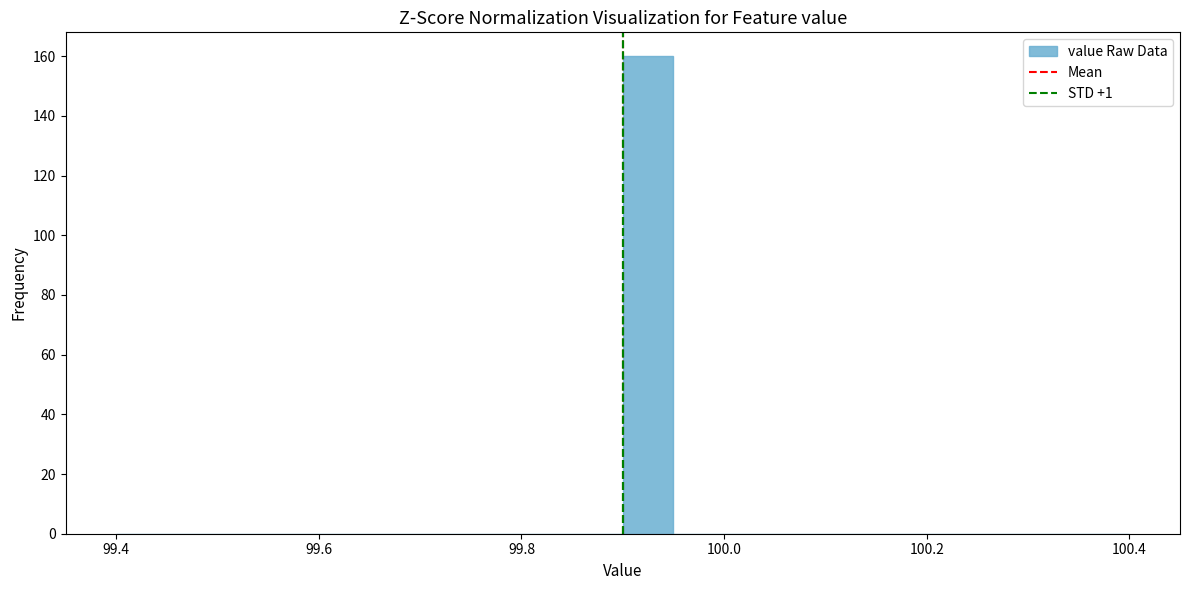

Around what value on the x-axis is the tallest bar? Give the approximate position of its centre, as read against the axis.

99.92